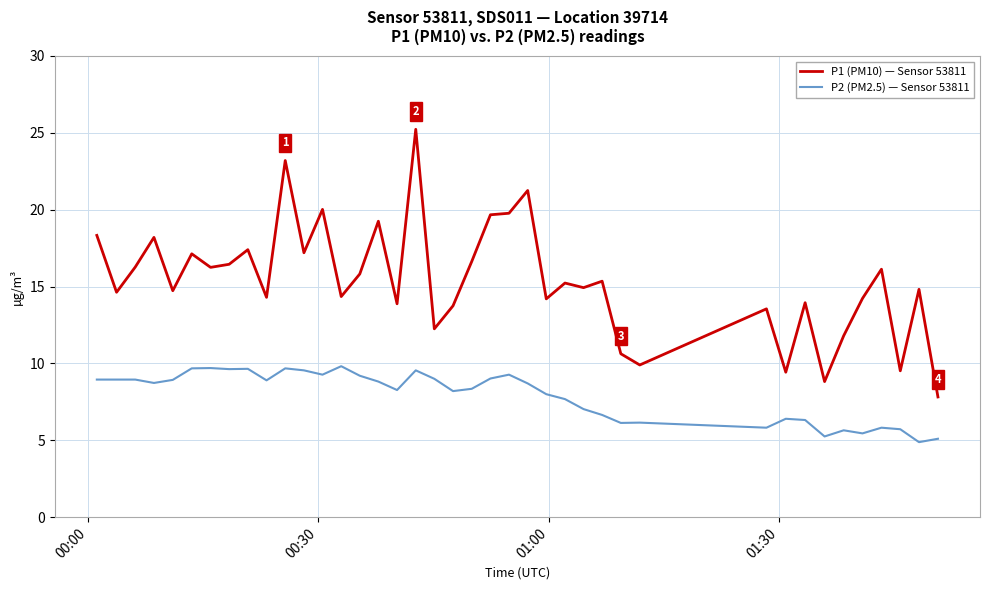

What is the maximum value shown in the chart?

25.2